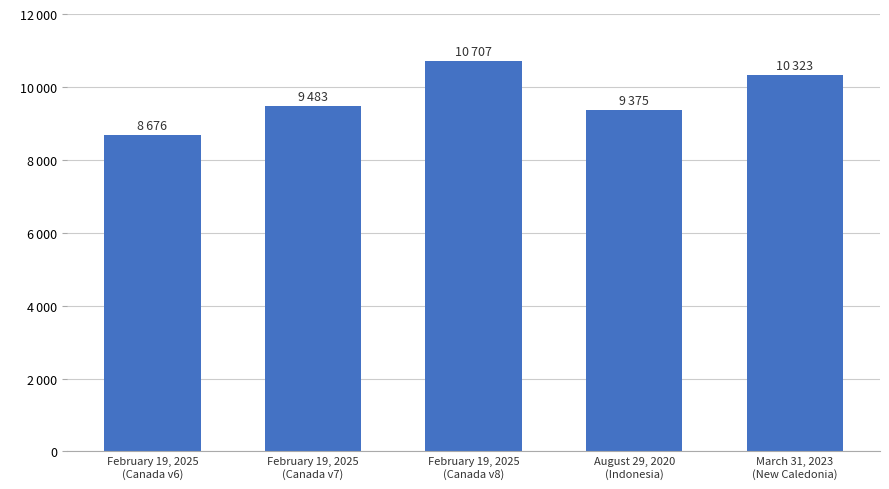

The chart shows a value of 15128 at February 19, 2025
(Canada v6). True or false?

False